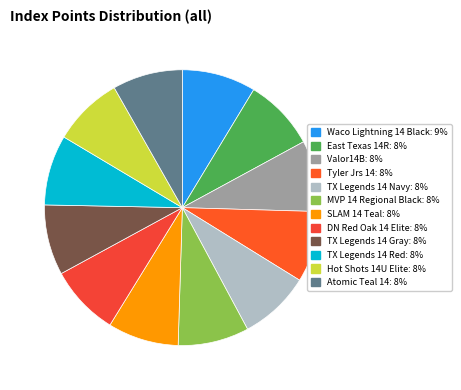

What is the largest slice in the pie chart?

Waco Lightning 14 Black